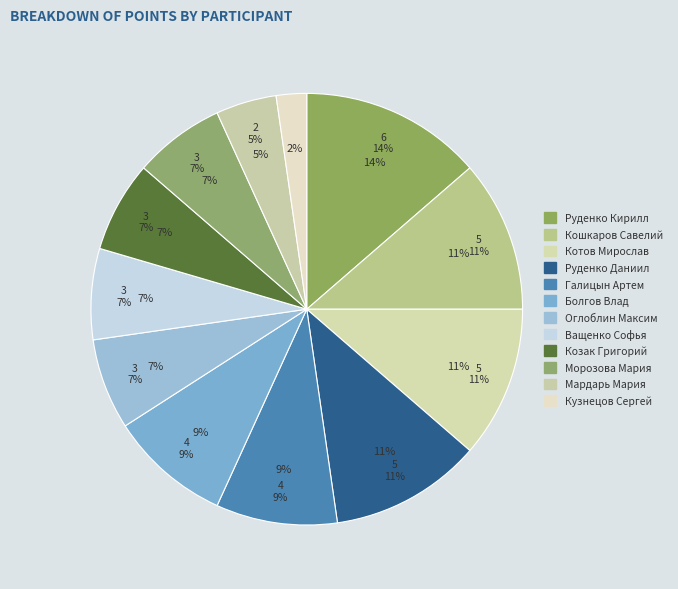

What percentage is the Руденко Даниил slice, to the nearest percent?

11%